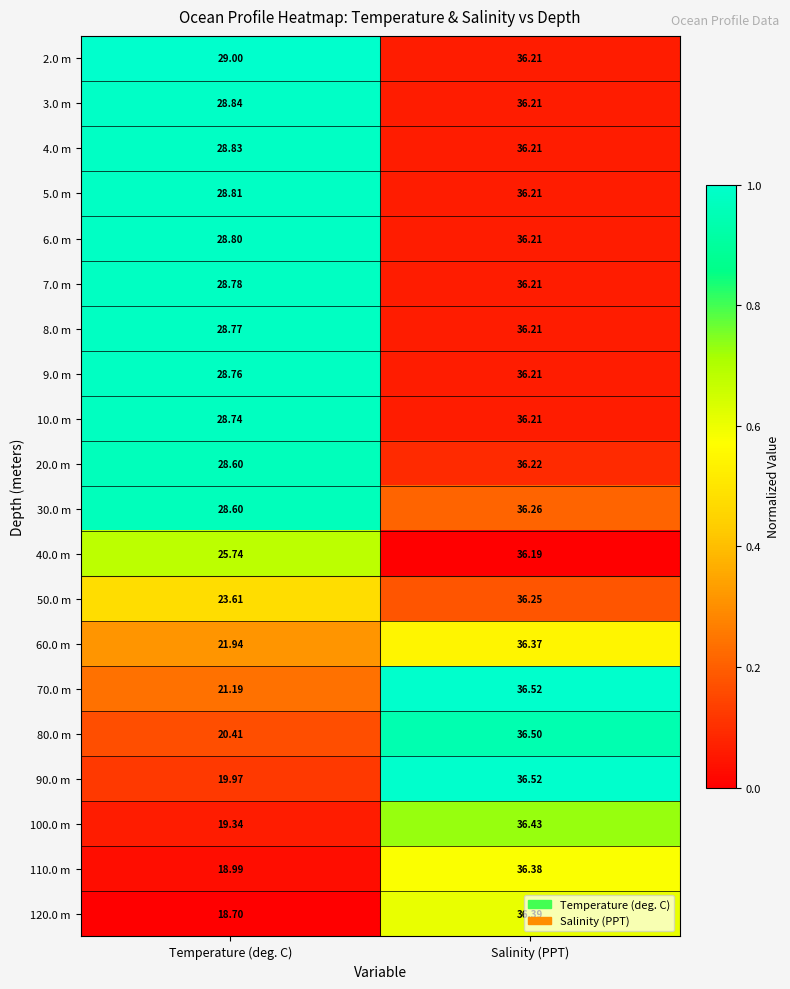

At which category does the chart reach its minimum across all series?

Temperature (deg. C)